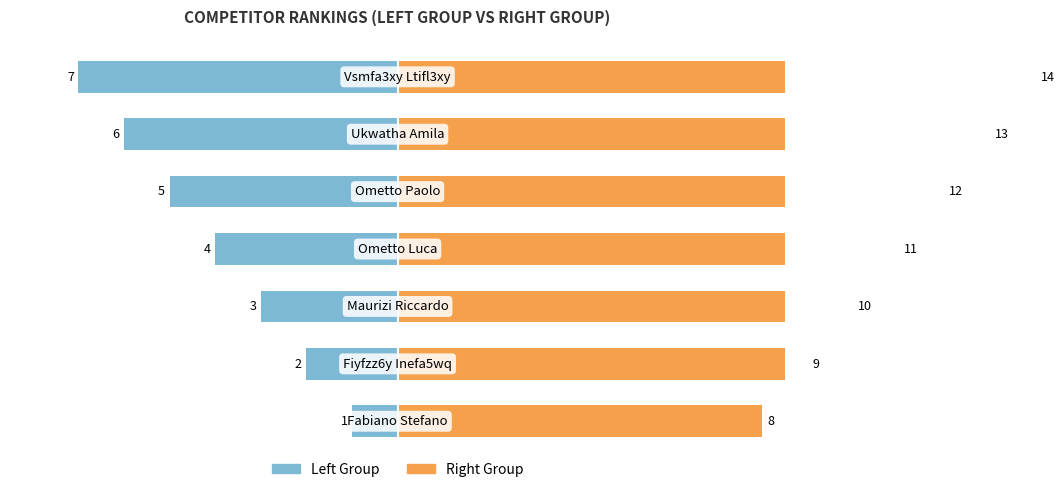

Reading left to right, transcribe all the data shown in this chart.

Left Group: 0=-1	1=-2	2=-3	3=-4	4=-5	5=-6	6=-7
Right Group: 0=8	1=9	2=10	3=11	4=12	5=13	6=14